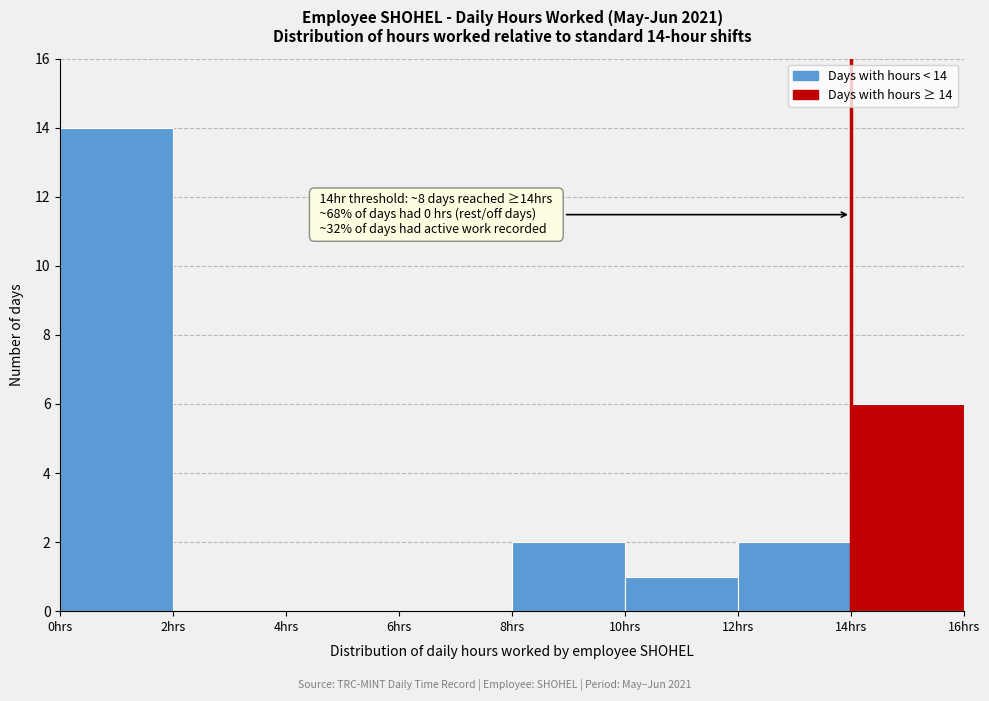

Over which range of the x-axis is the bar tallest?

0 to 2